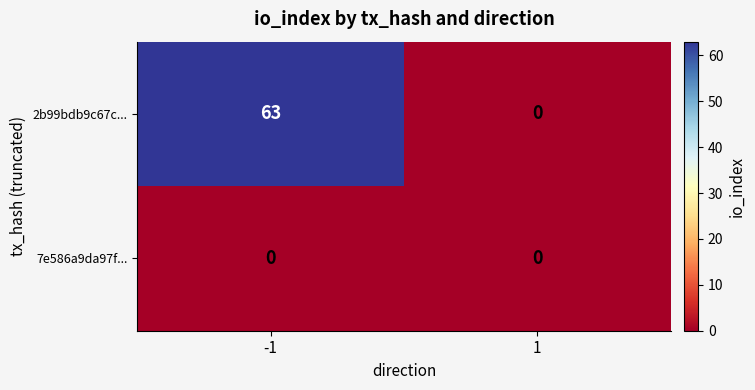

What is the difference between the 2b99bdb9c67c... values at -1 and 1?

63